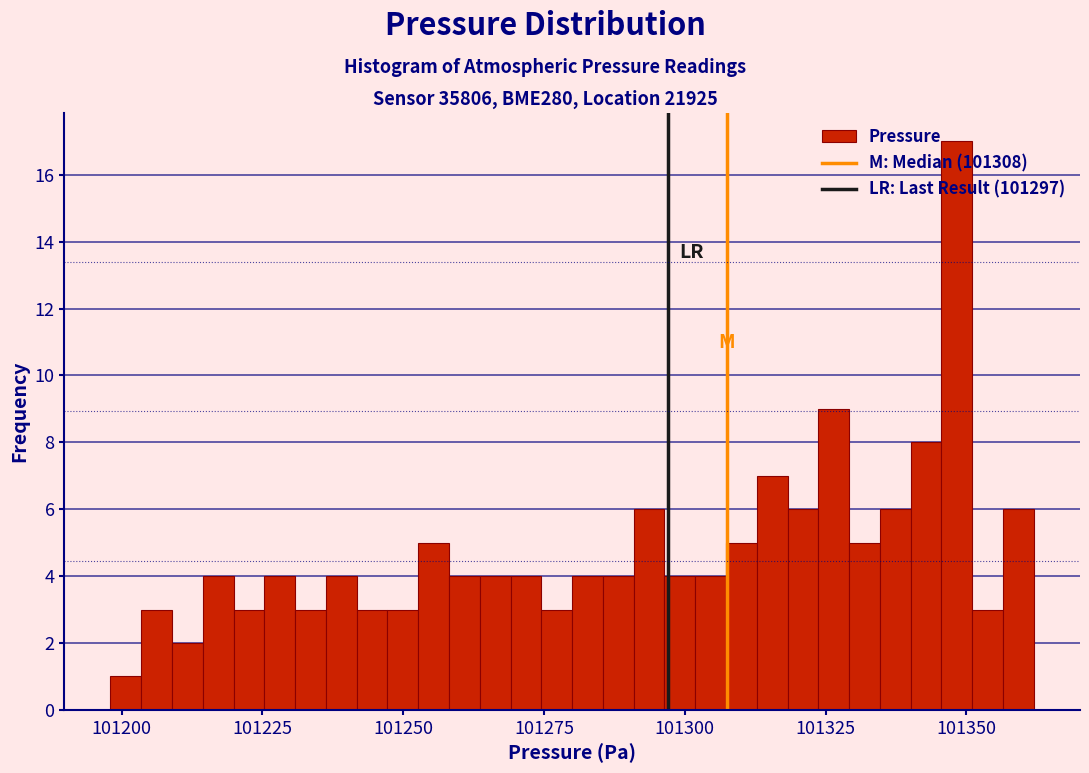

Read against the x-axis, roughly where is the centre of the tallest bar?

101350